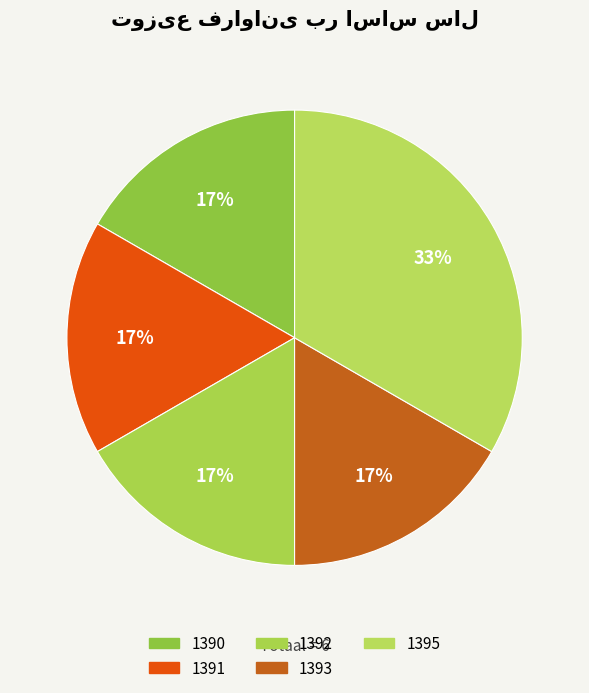

Does 1390 represent more than half of the total?

No